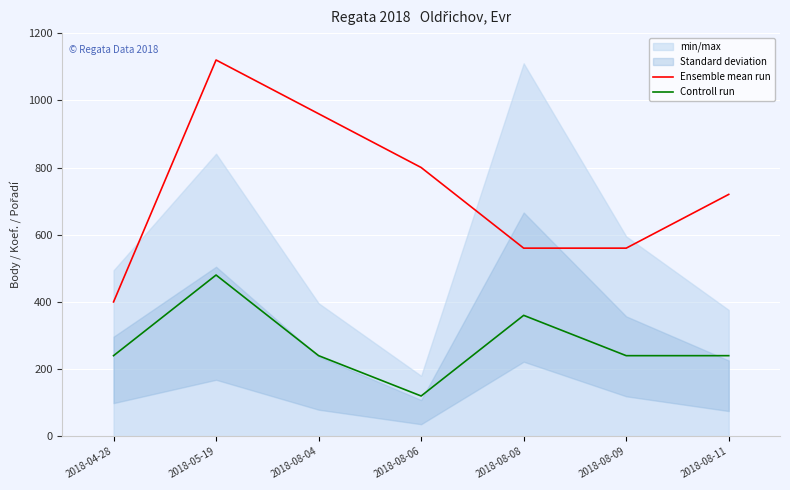

Which series has the largest total across all categories?

Ensemble mean run